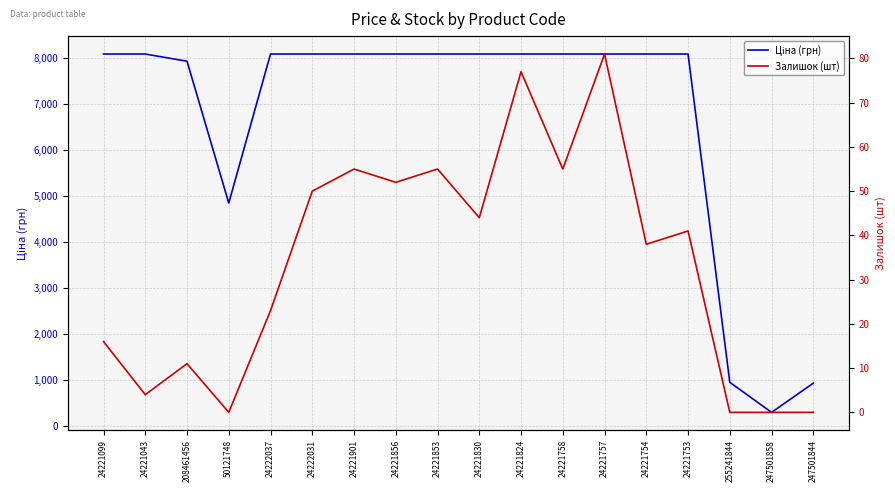

Reading left to right, transcribe all the data shown in this chart.

Ціна (грн): 24221099=8089.0	24221043=8089.0	208461456=7932.5	50121748=4849.2	24222037=8089.0	24222031=8089.0	24221901=8089.0	24221856=8089.0	24221853=8089.0	24221830=8089.0	24221824=8089.0	24221758=8089.0	24221757=8089.0	24221754=8089.0	24221753=8089.0	255241844=952.1	247501858=298.8	247501844=933.7
Залишок (шт): 24221099=16.0	24221043=4.0	208461456=11.0	50121748=0.0	24222037=23.0	24222031=50.0	24221901=55.0	24221856=52.0	24221853=55.0	24221830=44.0	24221824=77.0	24221758=55.0	24221757=81.0	24221754=38.0	24221753=41.0	255241844=0.0	247501858=0.0	247501844=0.0